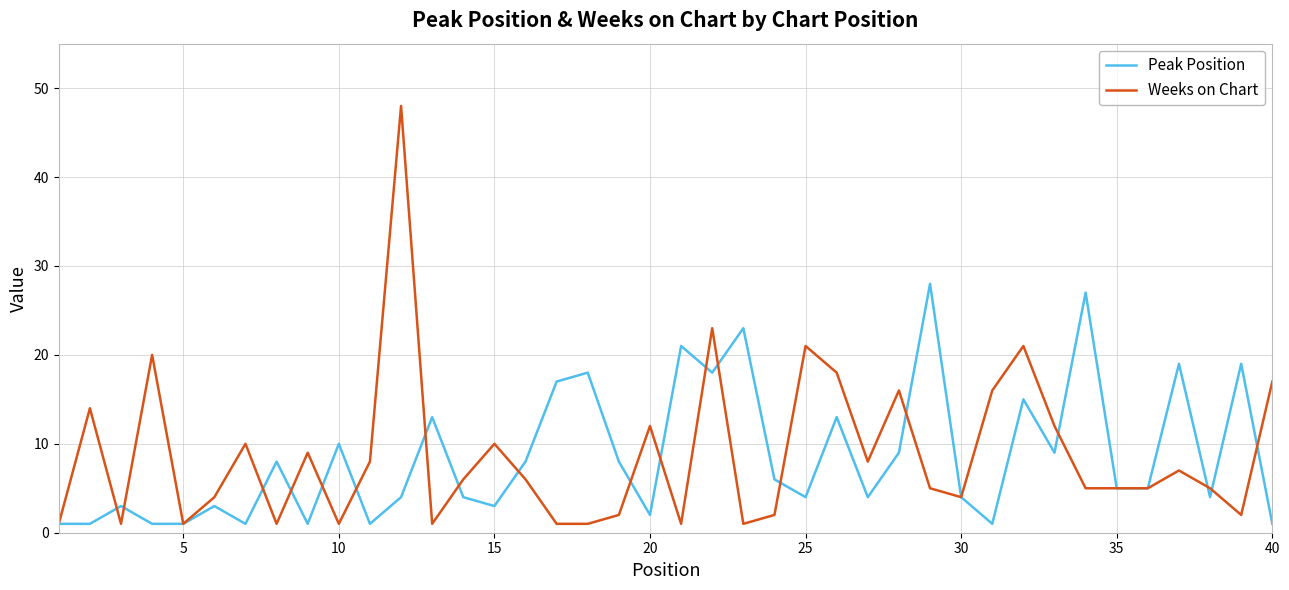

What is the sum of all Peak Position values?

343